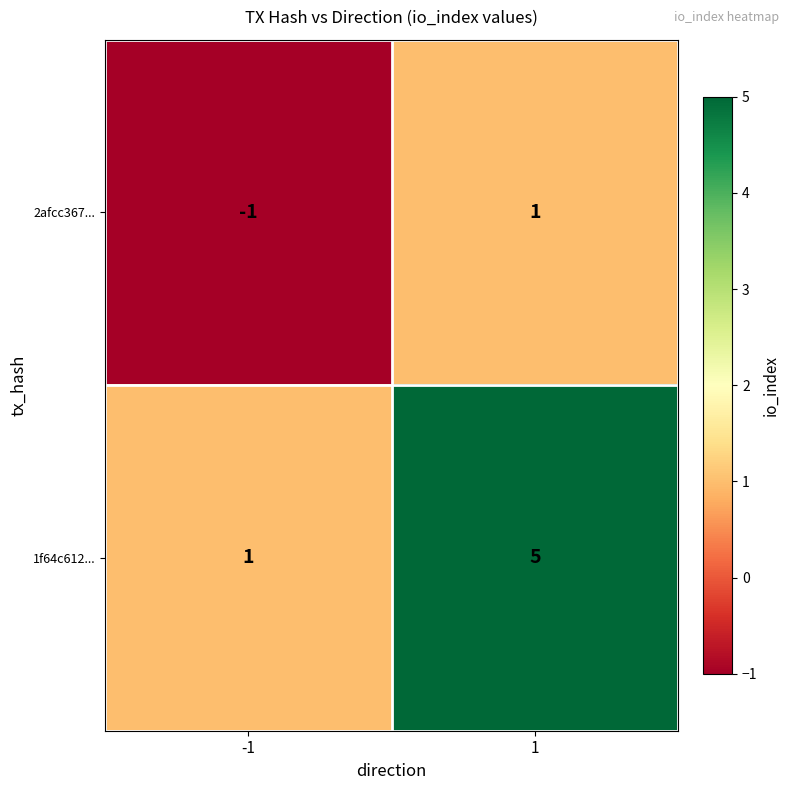

What is the smallest value displayed?

-1